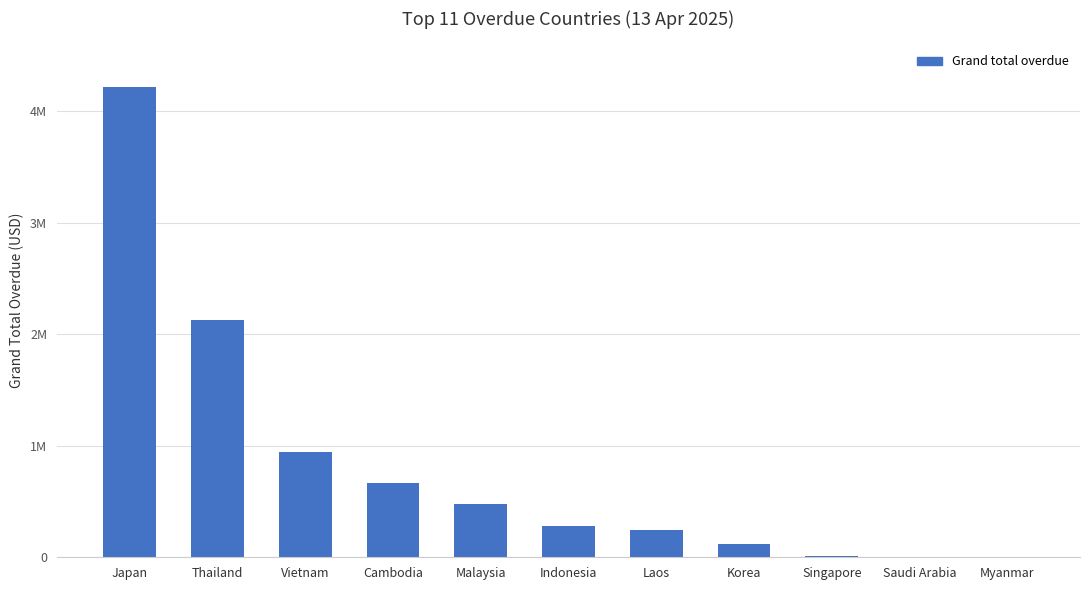

At which label does the data first exceed 280257?

Japan